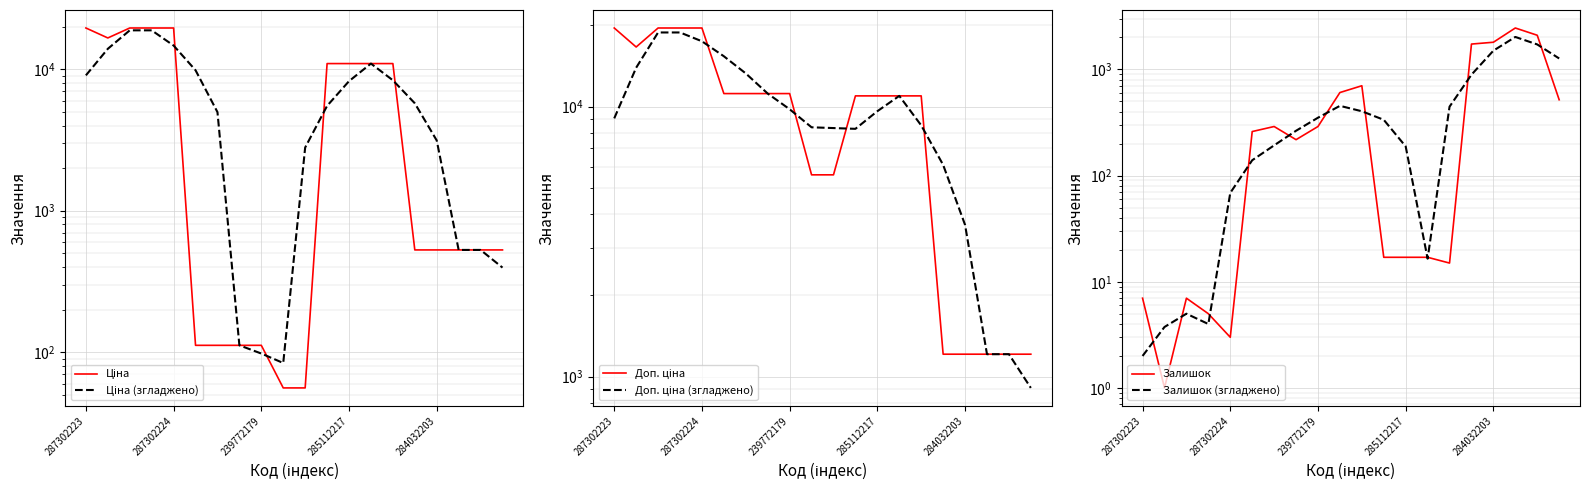

True or false: Залишок (згладжено) and Ціна (згладжено) cross at least once.

True